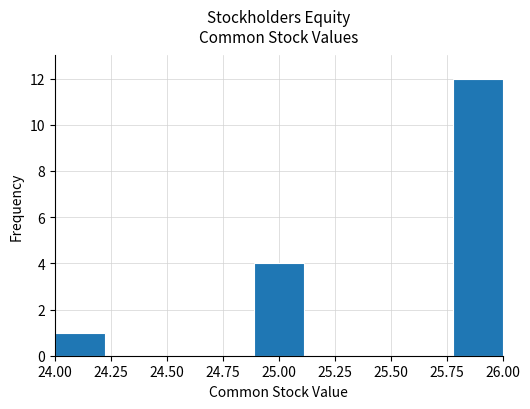

How tall is the bar that spans 24.90 to 25.10 on the x-axis? Neither the bar edges nor the heights are printed on the chart, so give them approximately, as read against the axes.

4